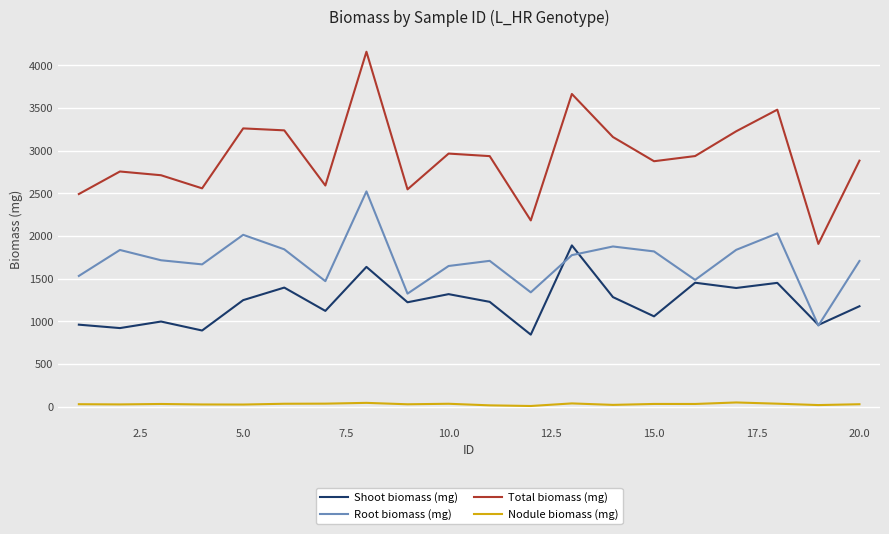

Which series has the largest range (max minus min)?

Total biomass (mg)